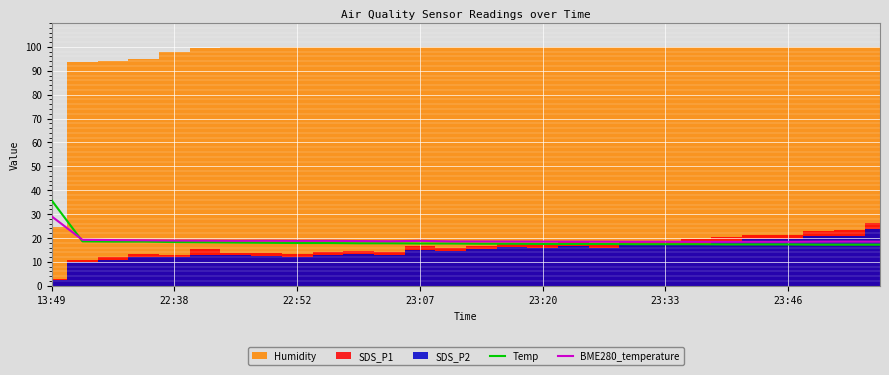

Is it true that BME280_temperature equals 18.4 at 23:46?

True